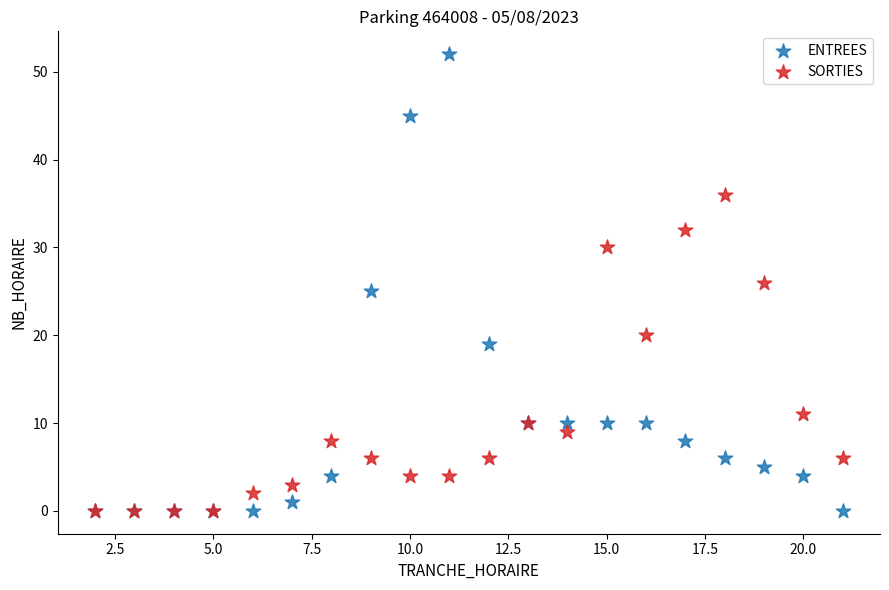

In the SORTIES series, what Y value is closest to 18?

20